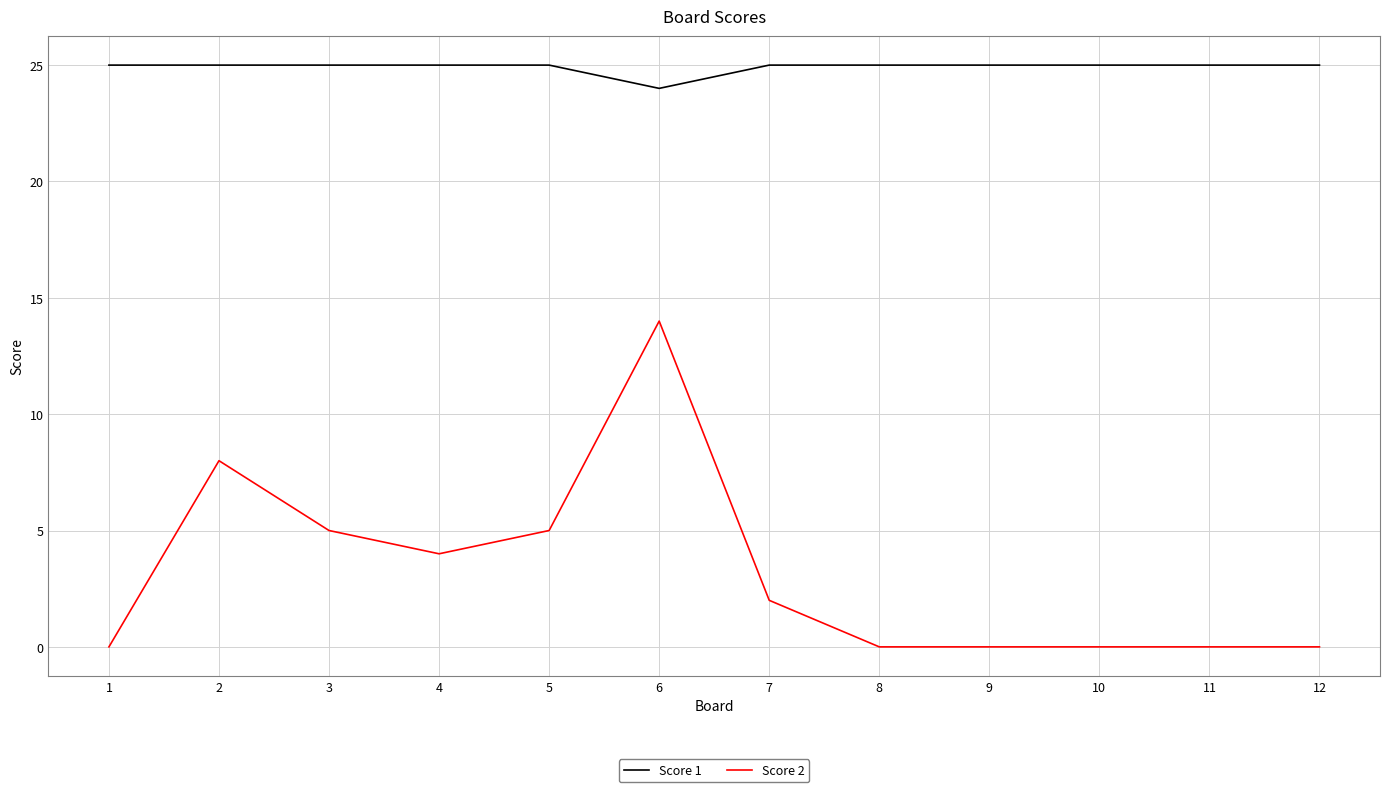

At which category is the sum across all series the highest?

6